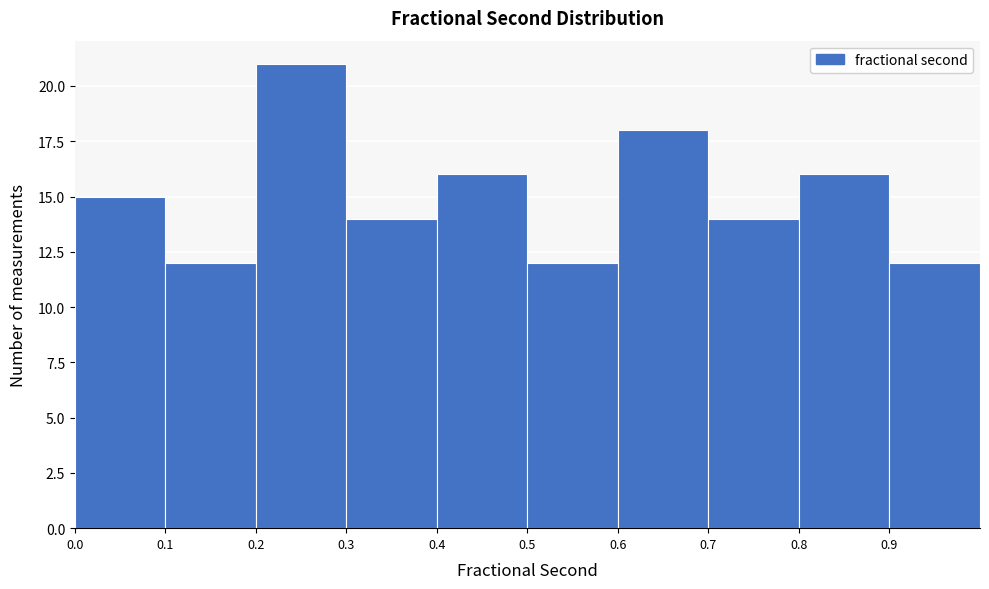

Reading left to right, transcribe this chart: for each bar, give the range it covers on the x-axis and its height. The values are not printed on the chart, so give them approximately, as read against the axis.

0.0 to 0.1: 15
0.1 to 0.2: 12
0.2 to 0.3: 21
0.3 to 0.4: 14
0.4 to 0.5: 16
0.5 to 0.6: 12
0.6 to 0.7: 18
0.7 to 0.8: 14
0.8 to 0.9: 16
0.9 to 1.0: 12